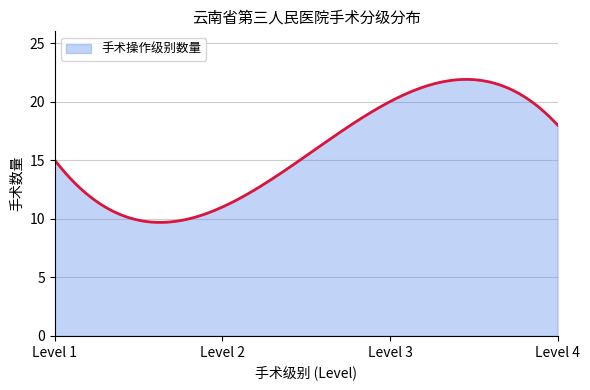

What is the minimum value shown in the chart?

9.7